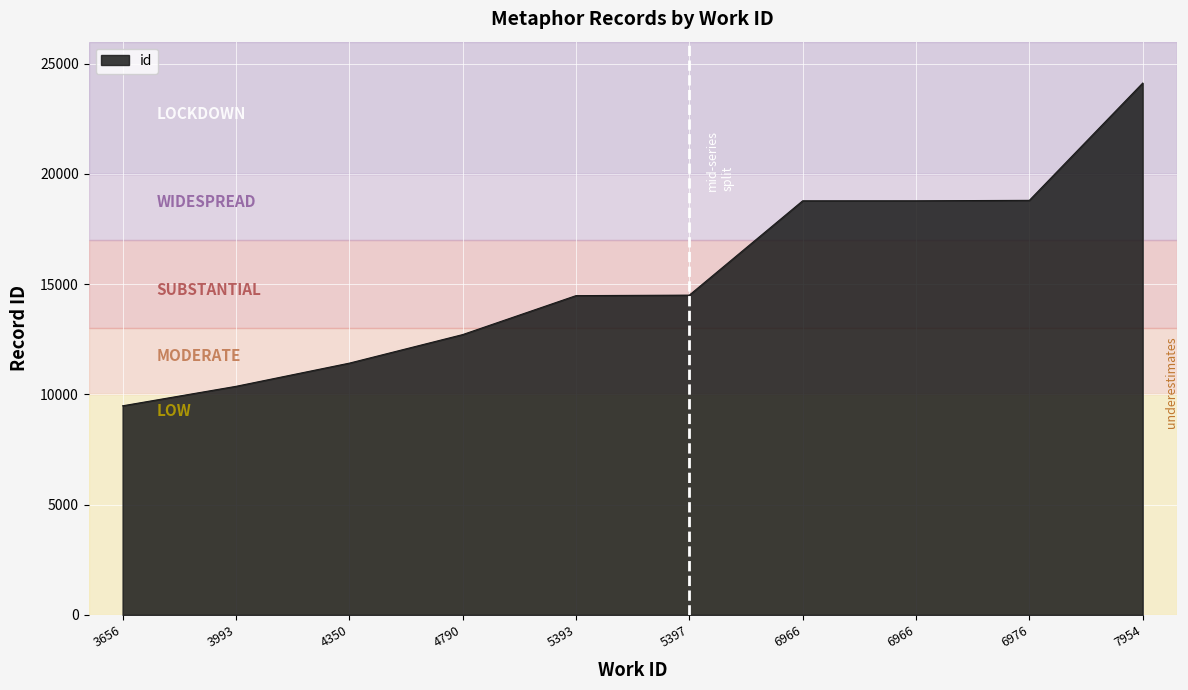

Rank the categories by value from highest to lowest.

7954, 6976, 6966, 6966, 5397, 5393, 4790, 4350, 3993, 3656